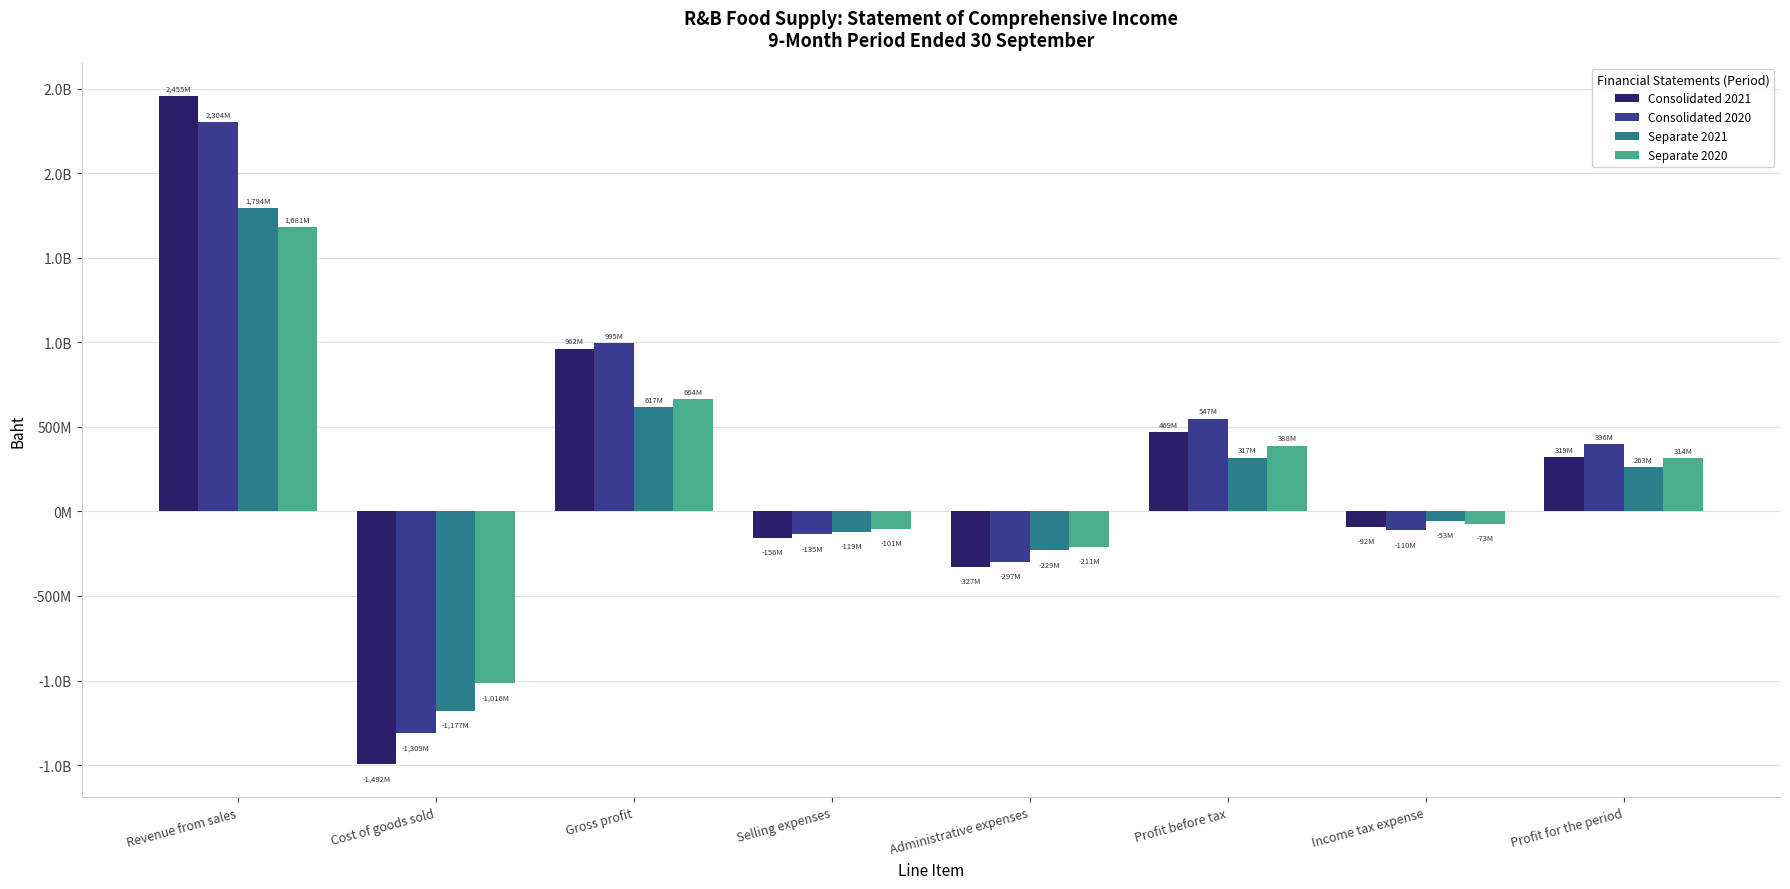

What are all the series names shown in the legend?

Consolidated 2021, Consolidated 2020, Separate 2021, Separate 2020